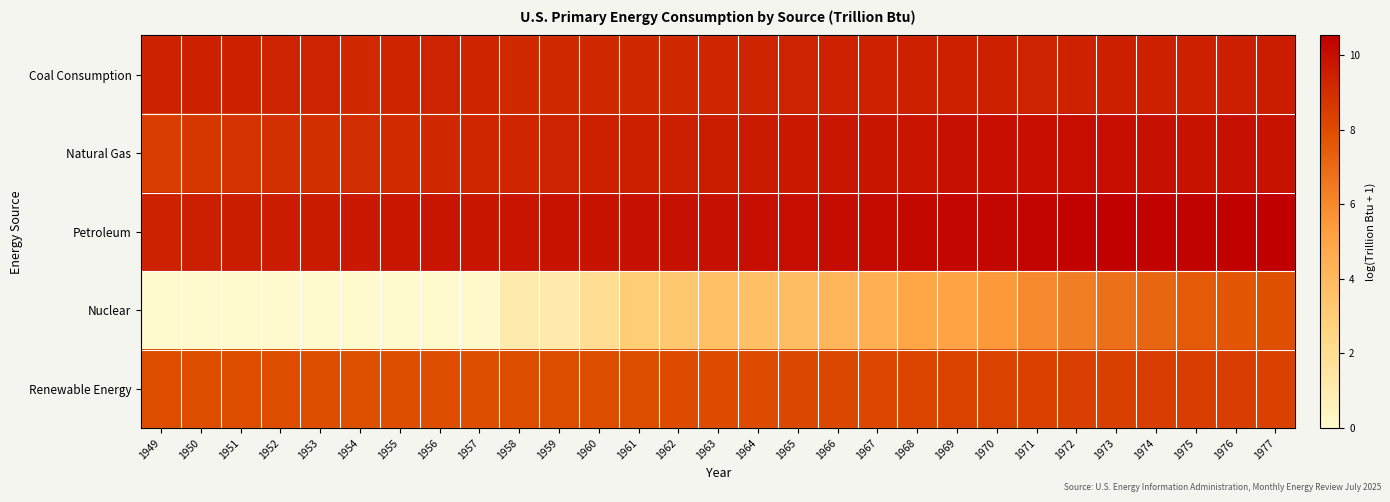

Reading left to right, extract all data points from this chart.

Coal Consumption: 1949=9.4	1950=9.4	1951=9.4	1952=9.3	1953=9.3	1954=9.2	1955=9.3	1956=9.3	1957=9.3	1958=9.2	1959=9.2	1960=9.2	1961=9.2	1962=9.2	1963=9.3	1964=9.3	1965=9.4	1966=9.4	1967=9.4	1968=9.4	1969=9.4	1970=9.4	1971=9.4	1972=9.4	1973=9.5	1974=9.4	1975=9.4	1976=9.5	1977=9.5
Natural Gas: 1949=8.5	1950=8.7	1951=8.9	1952=8.9	1953=9.0	1954=9.0	1955=9.1	1956=9.2	1957=9.2	1958=9.3	1959=9.4	1960=9.4	1961=9.5	1962=9.5	1963=9.6	1964=9.6	1965=9.7	1966=9.7	1967=9.8	1968=9.9	1969=9.9	1970=10.0	1971=10.0	1972=10.0	1973=10.0	1974=10.0	1975=9.9	1976=9.9	1977=9.9
Petroleum: 1949=9.4	1950=9.5	1951=9.6	1952=9.6	1953=9.7	1954=9.7	1955=9.8	1956=9.8	1957=9.8	1958=9.8	1959=9.9	1960=9.9	1961=9.9	1962=10.0	1963=10.0	1964=10.0	1965=10.1	1966=10.1	1967=10.1	1968=10.2	1969=10.3	1970=10.3	1971=10.3	1972=10.4	1973=10.5	1974=10.4	1975=10.4	1976=10.5	1977=10.5
Nuclear: 1949=0.0	1950=0.0	1951=0.0	1952=0.0	1953=0.0	1954=0.0	1955=0.0	1956=0.0	1957=0.1	1958=1.1	1959=1.2	1960=1.9	1961=3.0	1962=3.3	1963=3.7	1964=3.7	1965=3.8	1966=4.2	1967=4.5	1968=5.0	1969=5.0	1970=5.5	1971=6.0	1972=6.4	1973=6.8	1974=7.1	1975=7.6	1976=7.7	1977=7.9
Renewable Energy: 1949=8.0	1950=8.0	1951=8.0	1952=8.0	1953=7.9	1954=7.9	1955=7.9	1956=8.0	1957=8.0	1958=8.0	1959=8.0	1960=8.0	1961=8.0	1962=8.0	1963=8.0	1964=8.1	1965=8.1	1966=8.1	1967=8.2	1968=8.2	1969=8.3	1970=8.3	1971=8.4	1972=8.4	1973=8.4	1974=8.5	1975=8.5	1976=8.5	1977=8.3